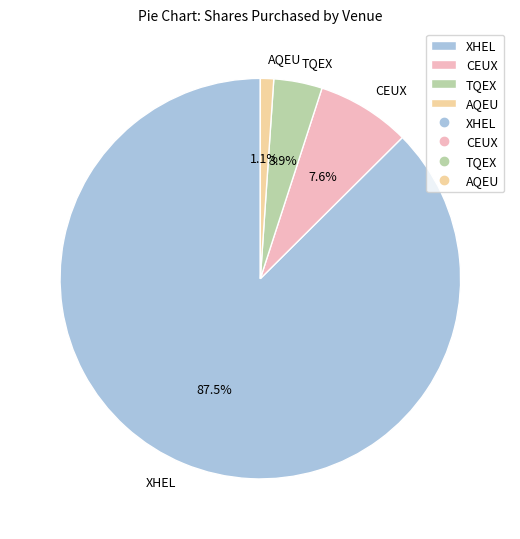

What is the smallest slice in the pie chart?

AQEU